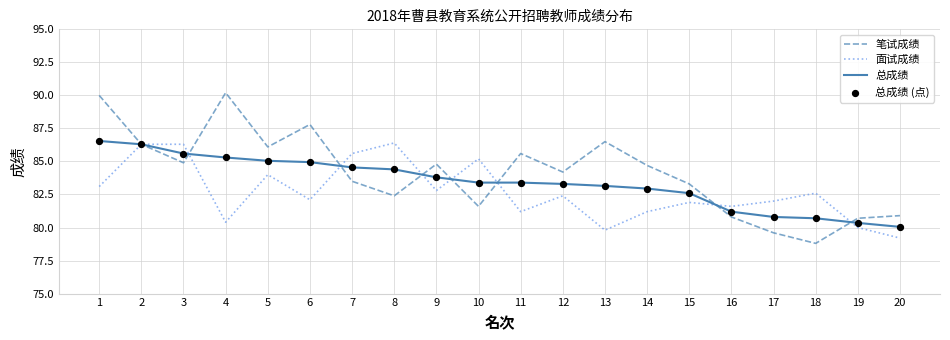

At how many categories does at least one series exceed 84?

14